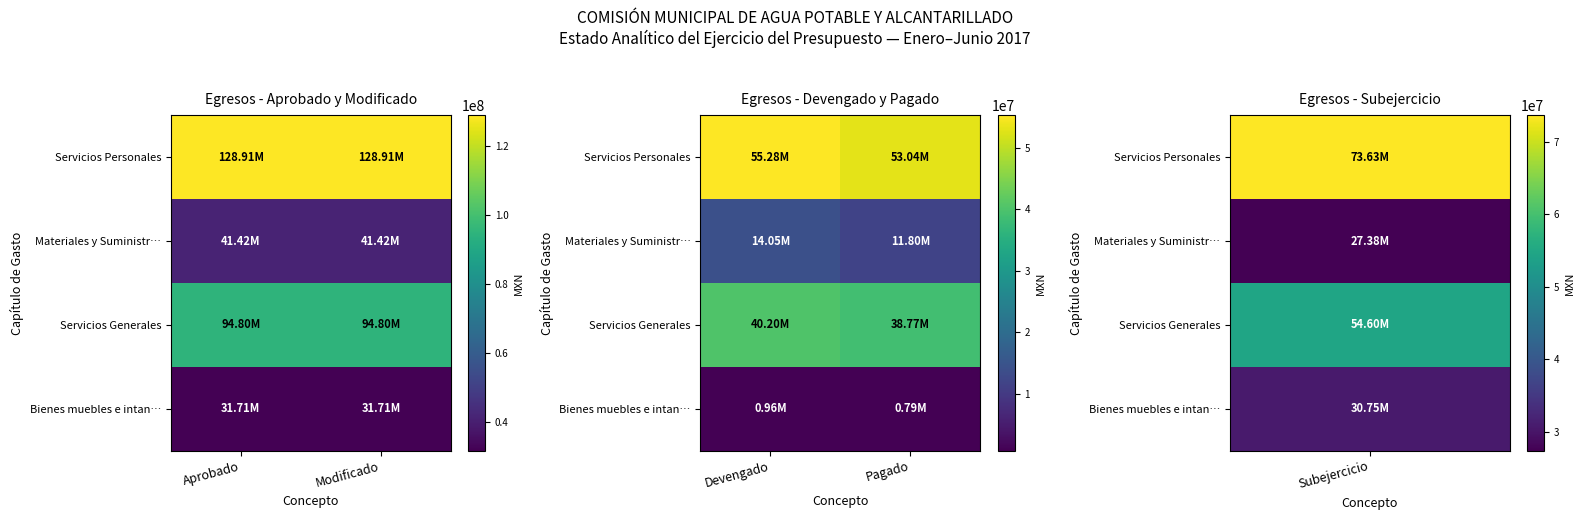

At which label does Servicios Personales first exceed 55282363?

Devengado